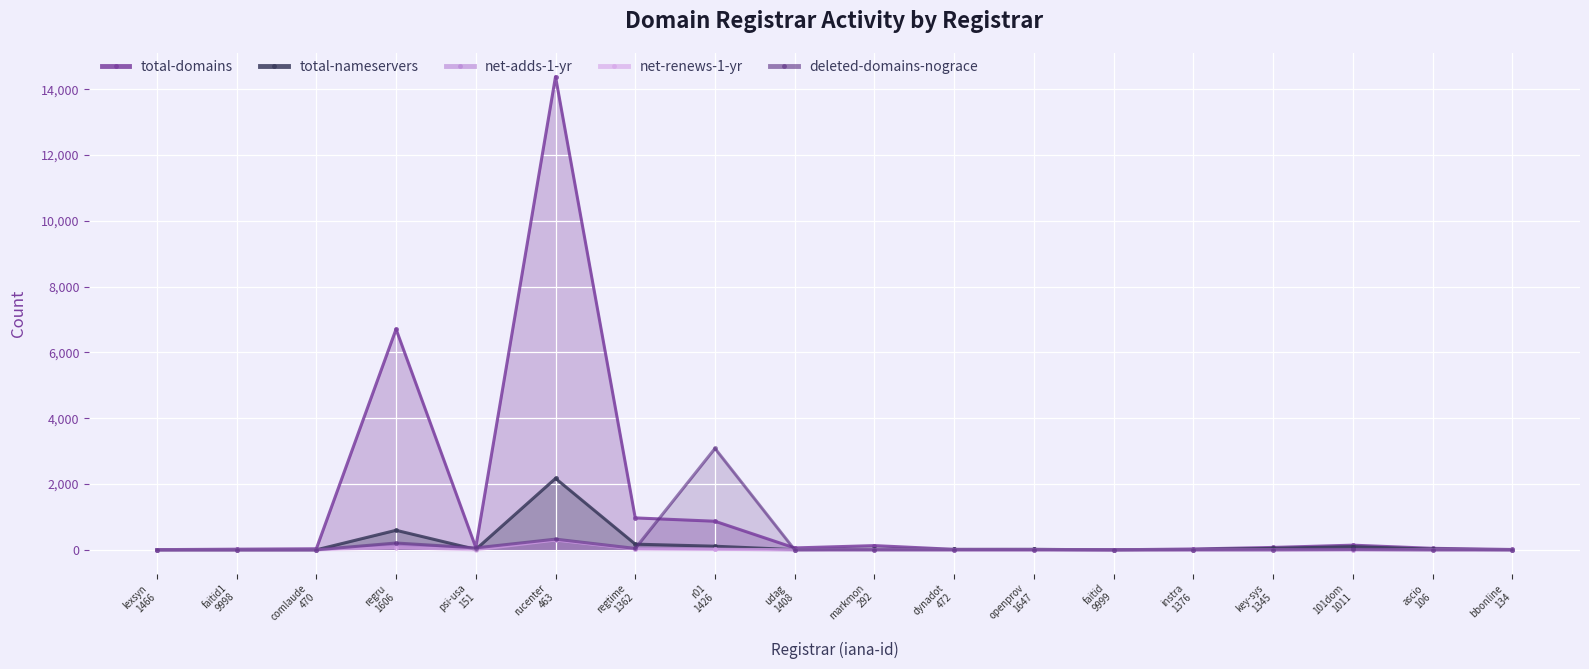

What is the sum of all total-domains values?

23577